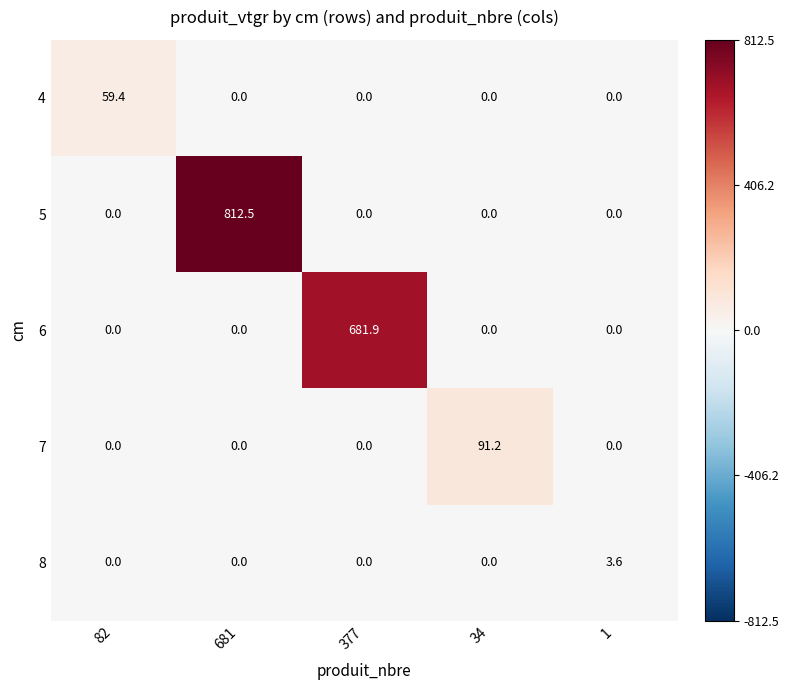

Reading left to right, what are all the values shown in this chart?

4: 59.4	0.0	0.0	0.0	0.0
5: 0.0	812.5	0.0	0.0	0.0
6: 0.0	0.0	681.9	0.0	0.0
7: 0.0	0.0	0.0	91.2	0.0
8: 0.0	0.0	0.0	0.0	3.6